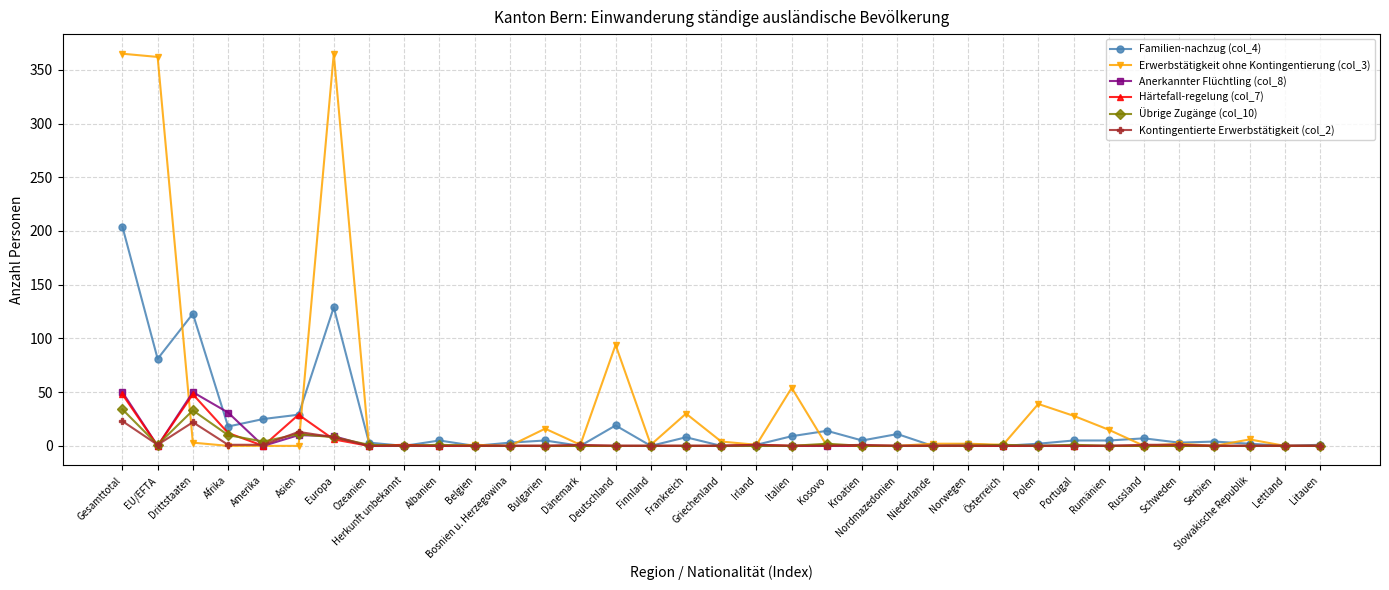

How many lines are shown in the chart?

6